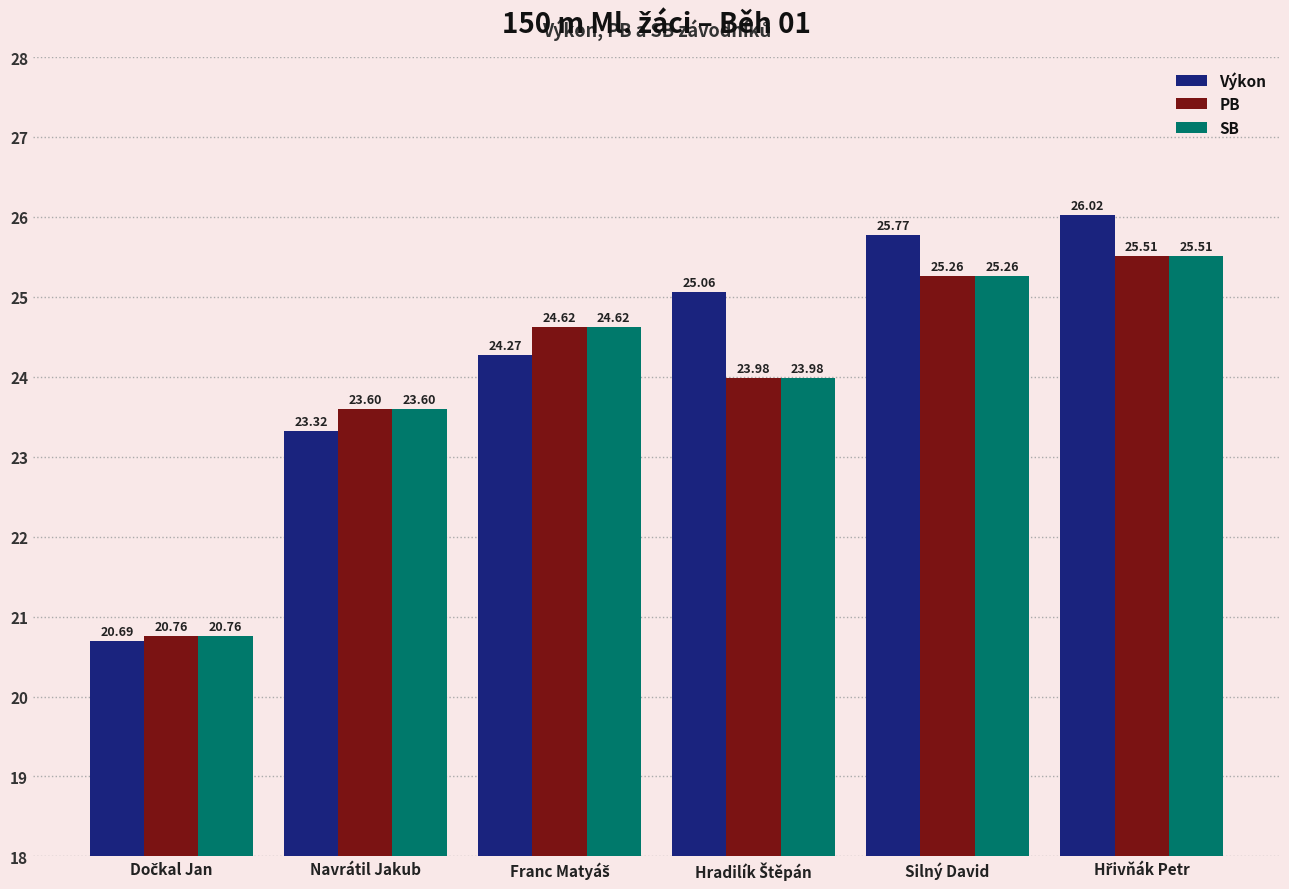

At which label is SB closest to 23?

Navrátil Jakub